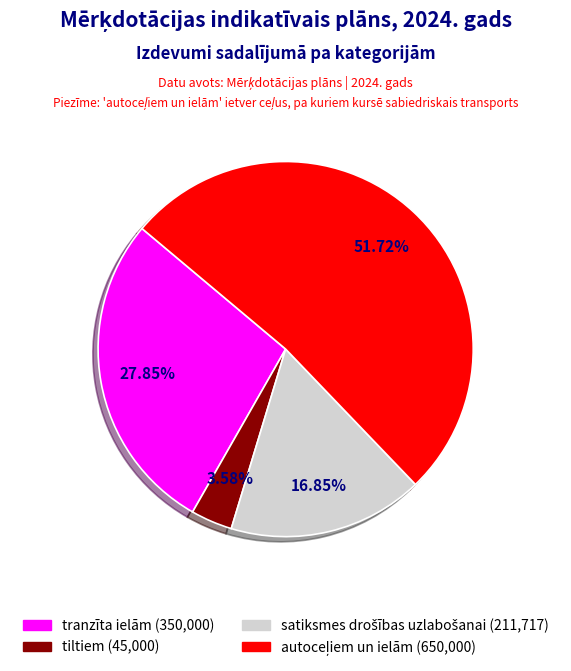

Is there any slice that represents more than half of the pie?

Yes